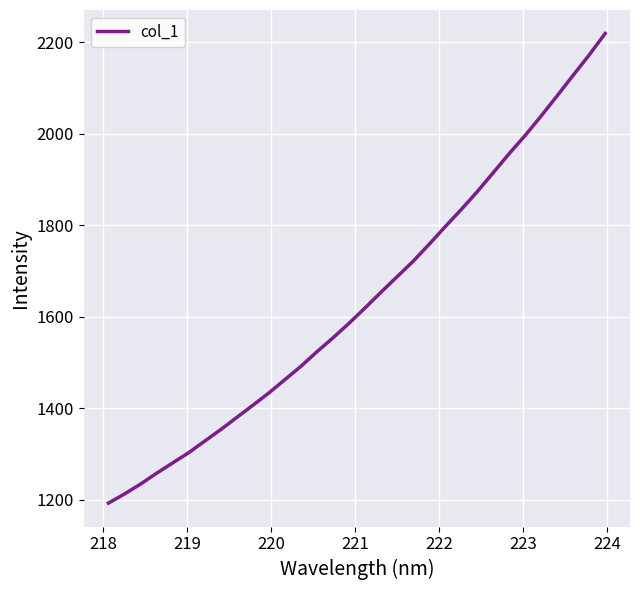

What is the greatest value displayed?

2218.7